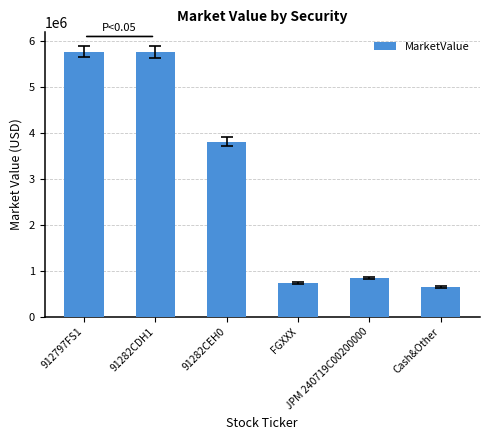

What is the difference between the maximum and minimum values?

5125603.0